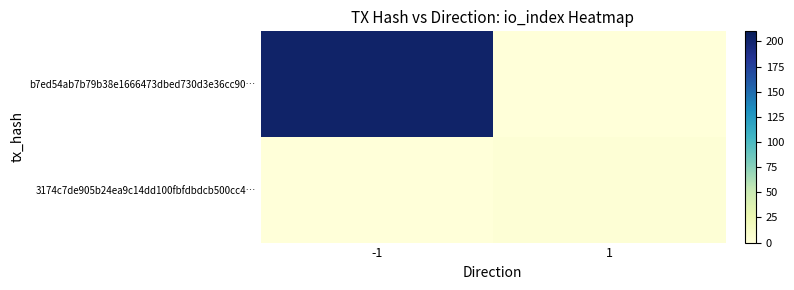

Which series has the widest spread of values?

b7ed54ab7b79b38e1666473dbed730d3e36cc90…